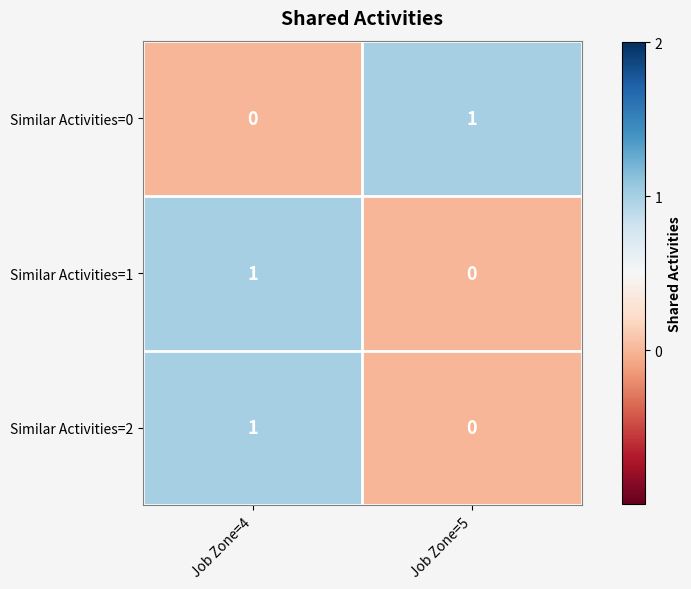

Count the number of data series in this chart.

3